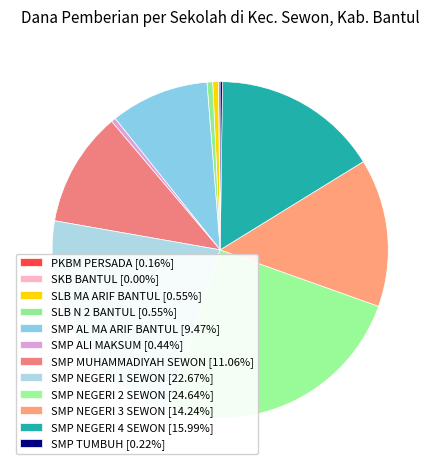

Rank the categories by value from highest to lowest.

SMP NEGERI 2 SEWON, SMP NEGERI 1 SEWON, SMP NEGERI 4 SEWON, SMP NEGERI 3 SEWON, SMP MUHAMMADIYAH SEWON, SMP AL MA ARIF BANTUL, SLB MA ARIF BANTUL, SLB N 2 BANTUL, SMP ALI MAKSUM, SMP TUMBUH, PKBM PERSADA, SKB BANTUL